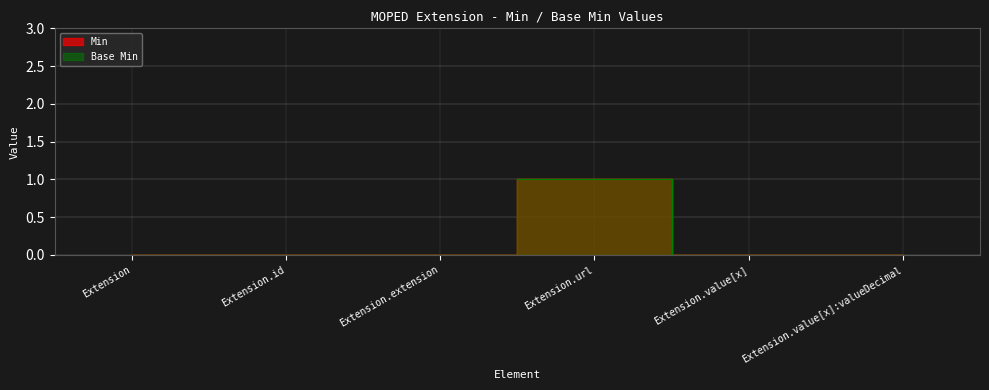

True or false: Min and Base Min cross at least once.

False